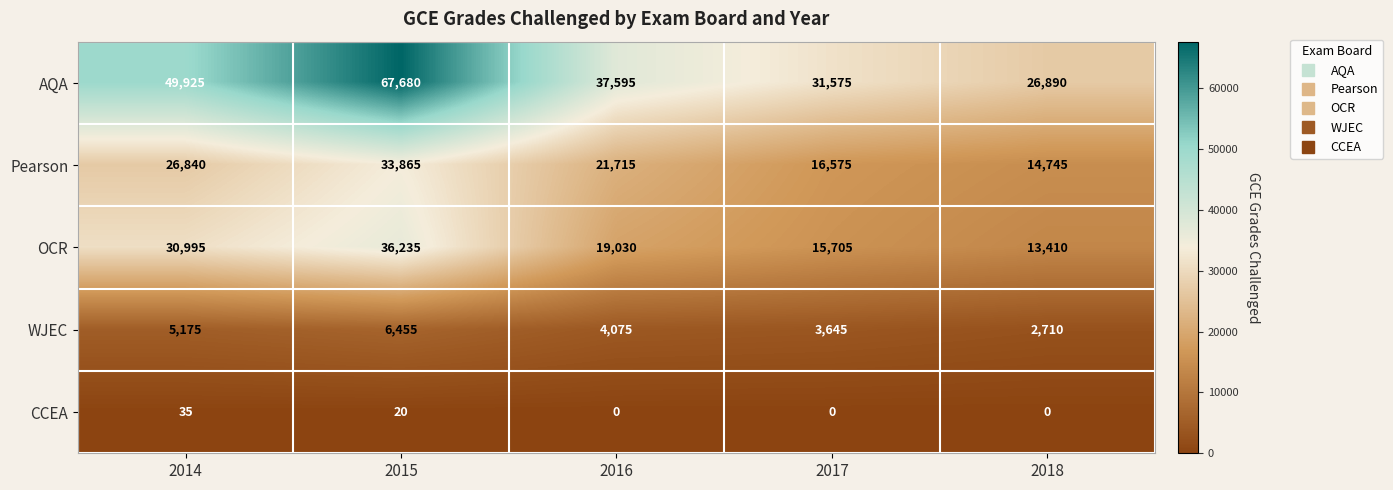

Which series has the largest total across all categories?

AQA